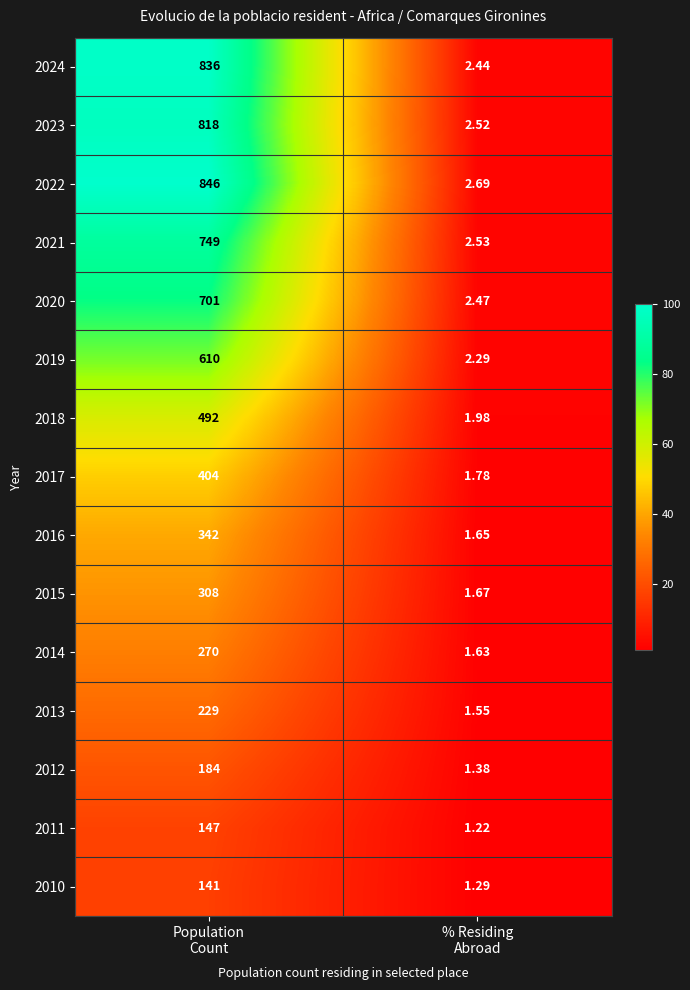

At how many categories does at least one series exceed 17?

1